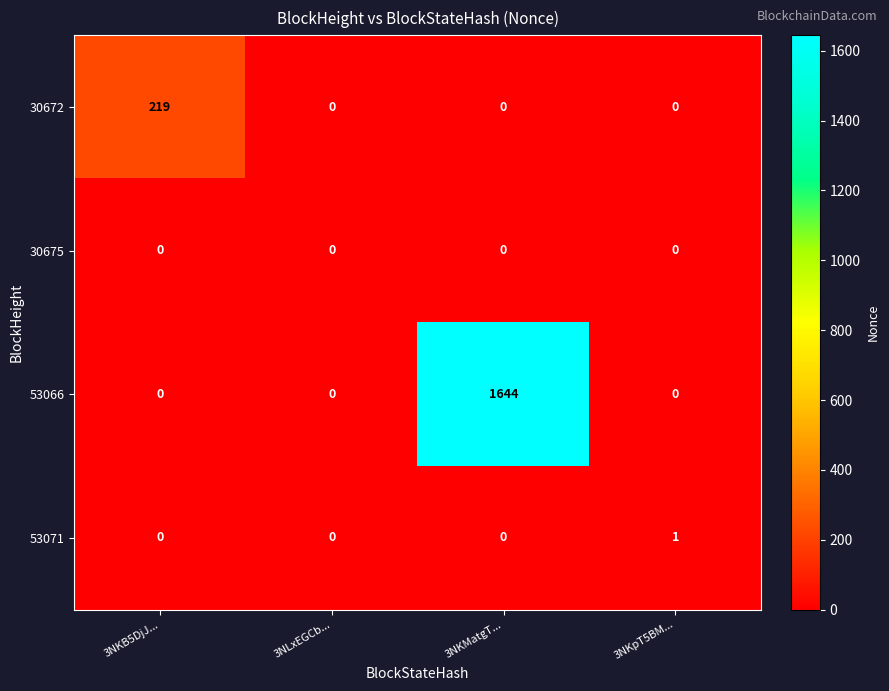

What is the difference between the 30672 values at 3NKB5DjJ... and 3NKMatgT...?

219